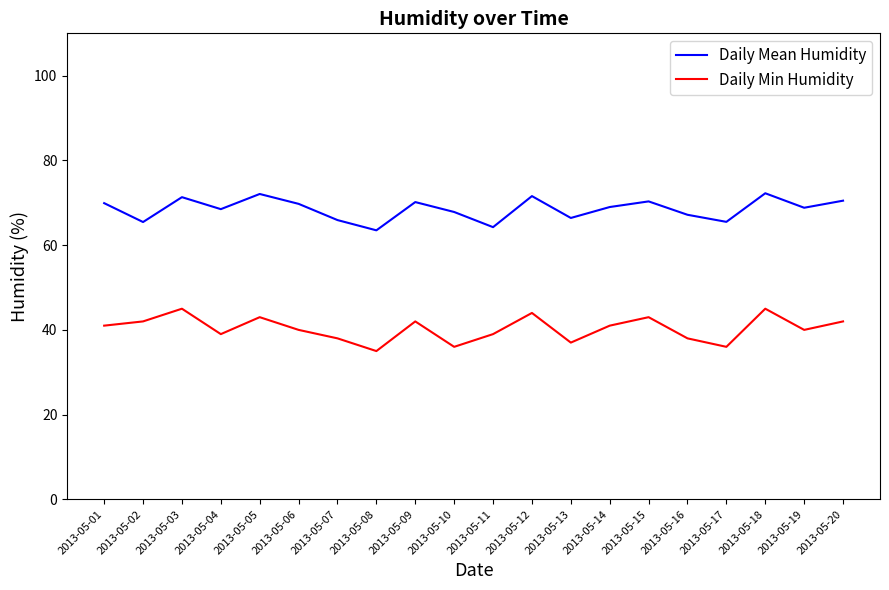

Is it true that Daily Min Humidity equals 42.0 at 2013-05-20?

True